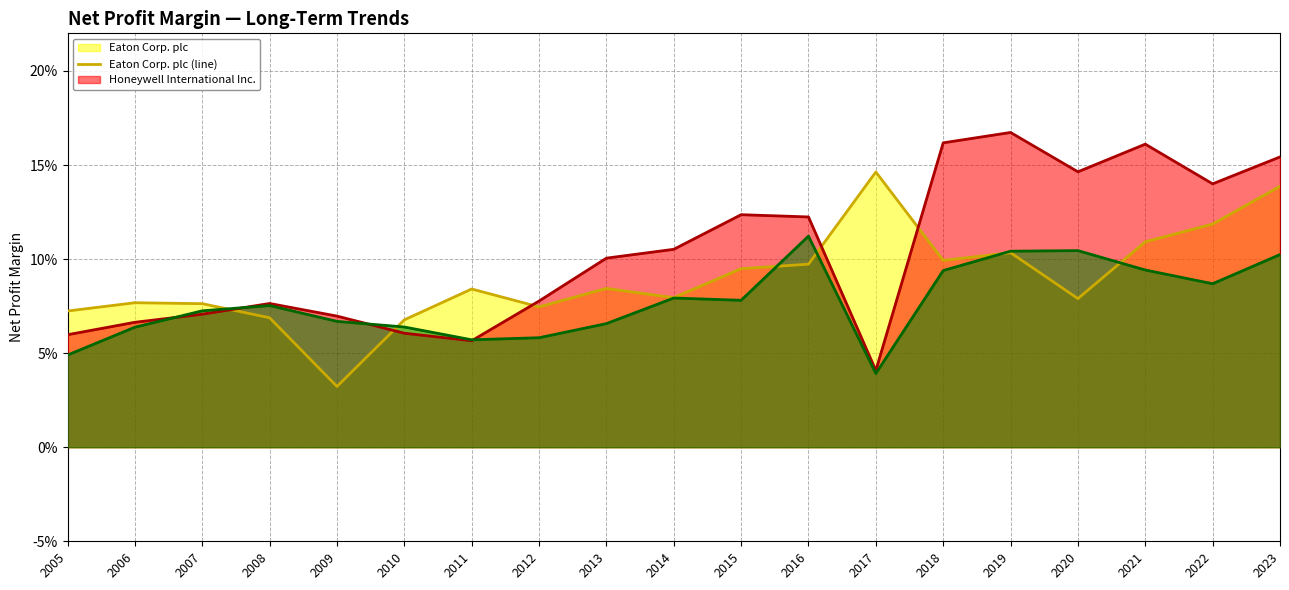

How many Honeywell International Inc. (line) values are between 0 and 1?

19